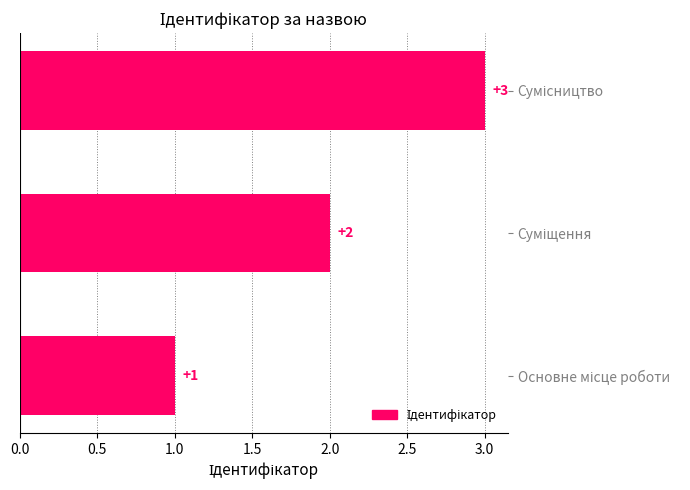

What is the sum of all values?

6